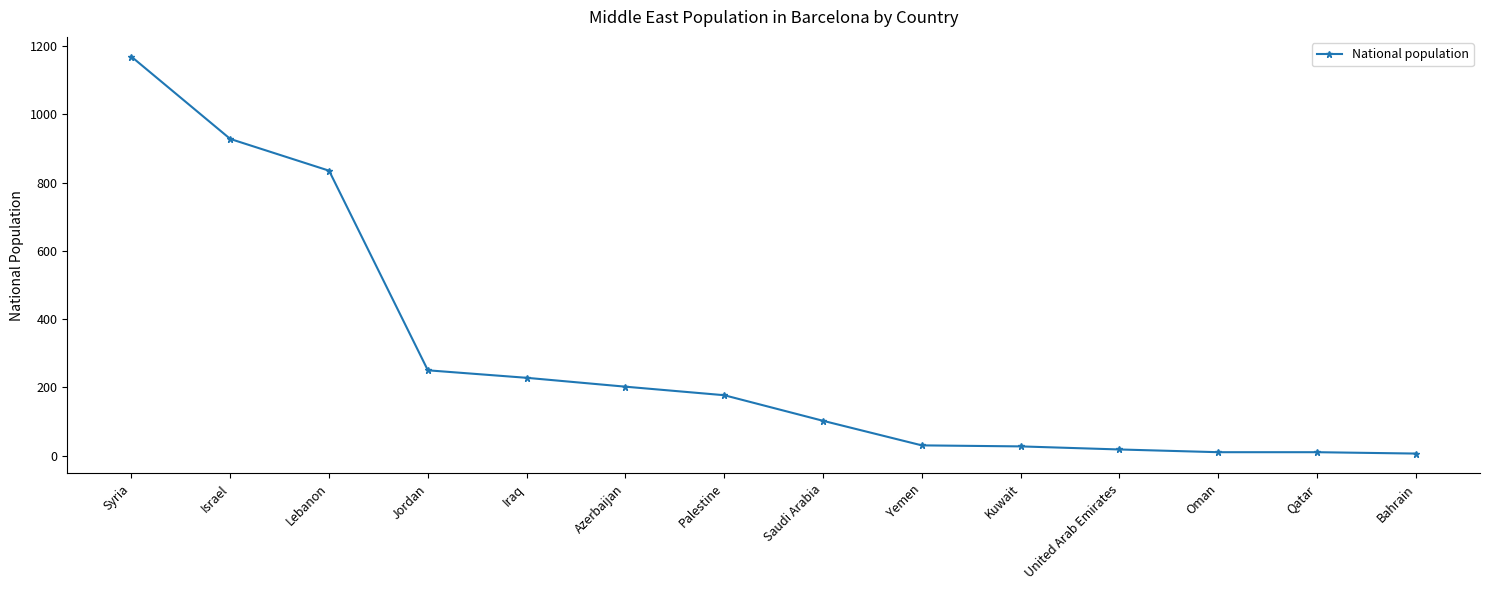

Does the chart display data point markers on the line(s)?

Yes